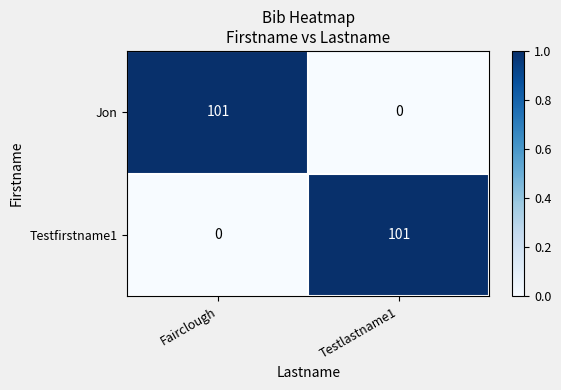

What is the highest value of the Jon series?

101